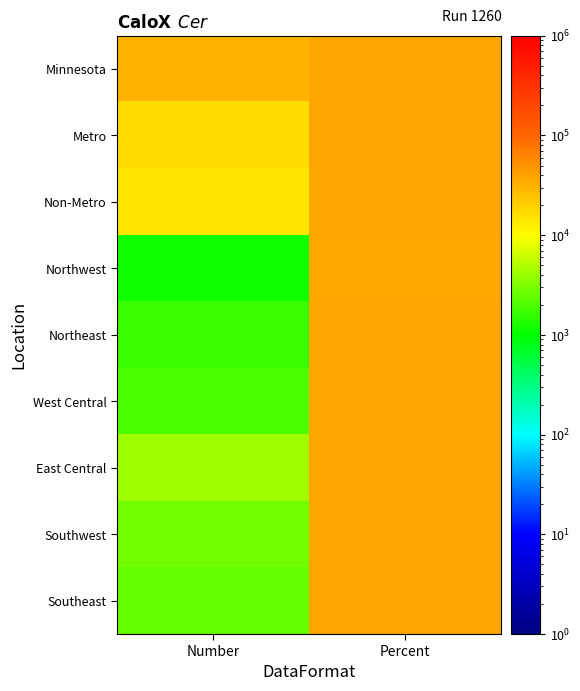

What is the total value across all series at Percent?

337200